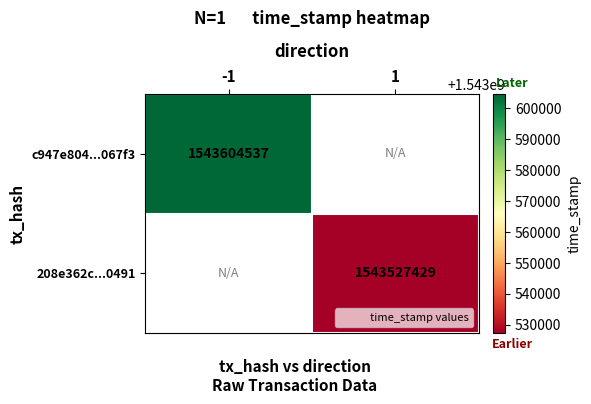

True or false: c947e804...067f3 has a value of 2025823185 at -1.

False